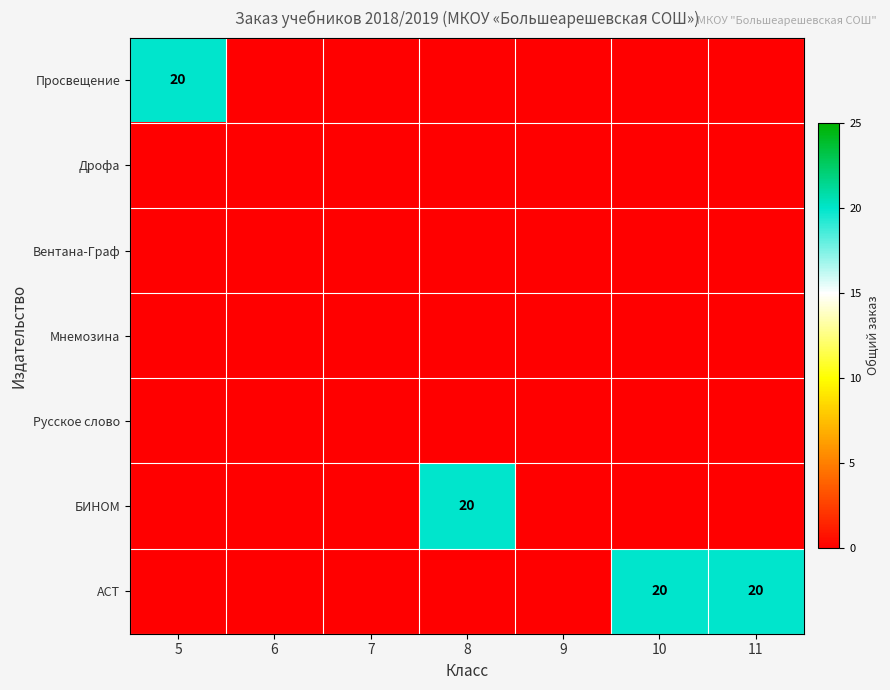

True or false: Просвещение has a value of 20 at 5.

True